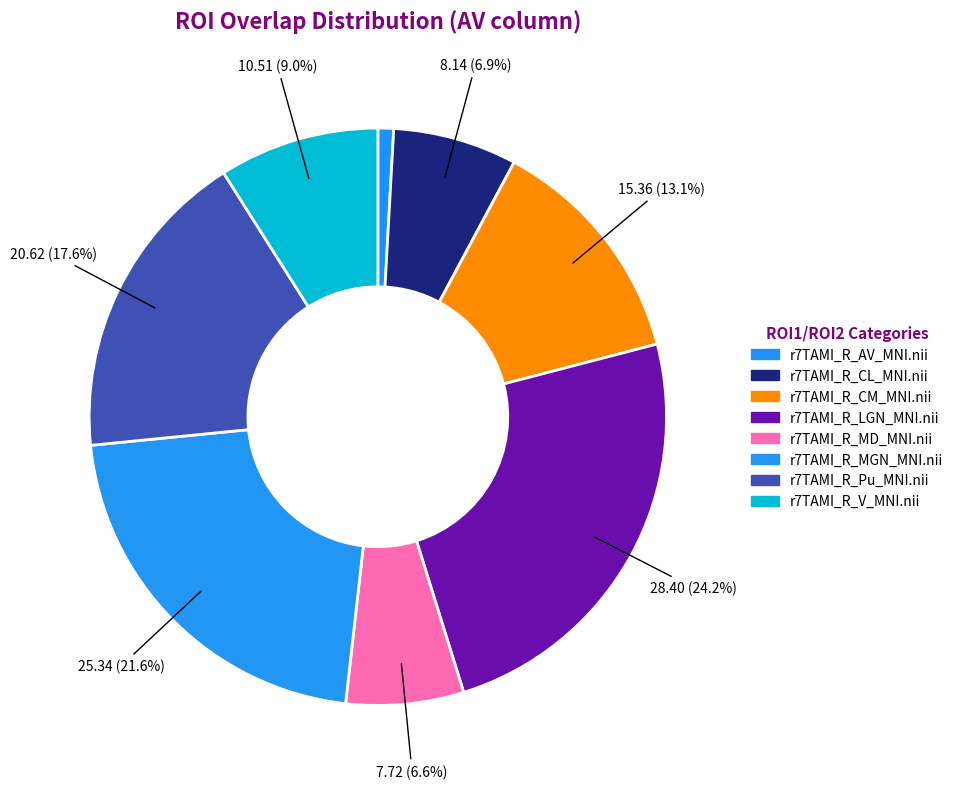

Does r7TAMI_R_AV_MNI.nii represent more than half of the total?

No